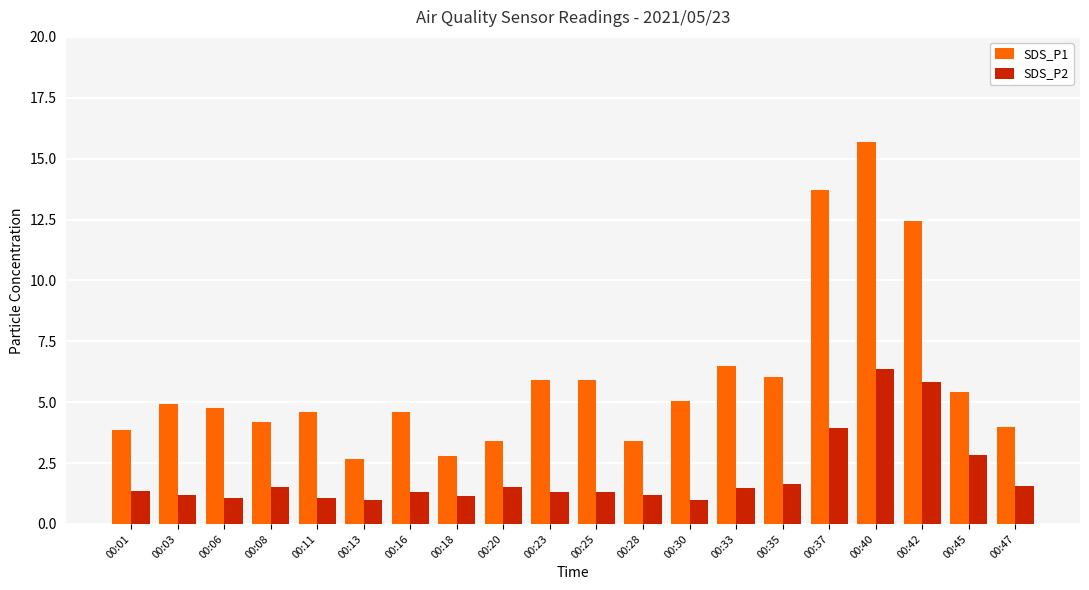

At which label is SDS_P2 closest to 3?

00:45